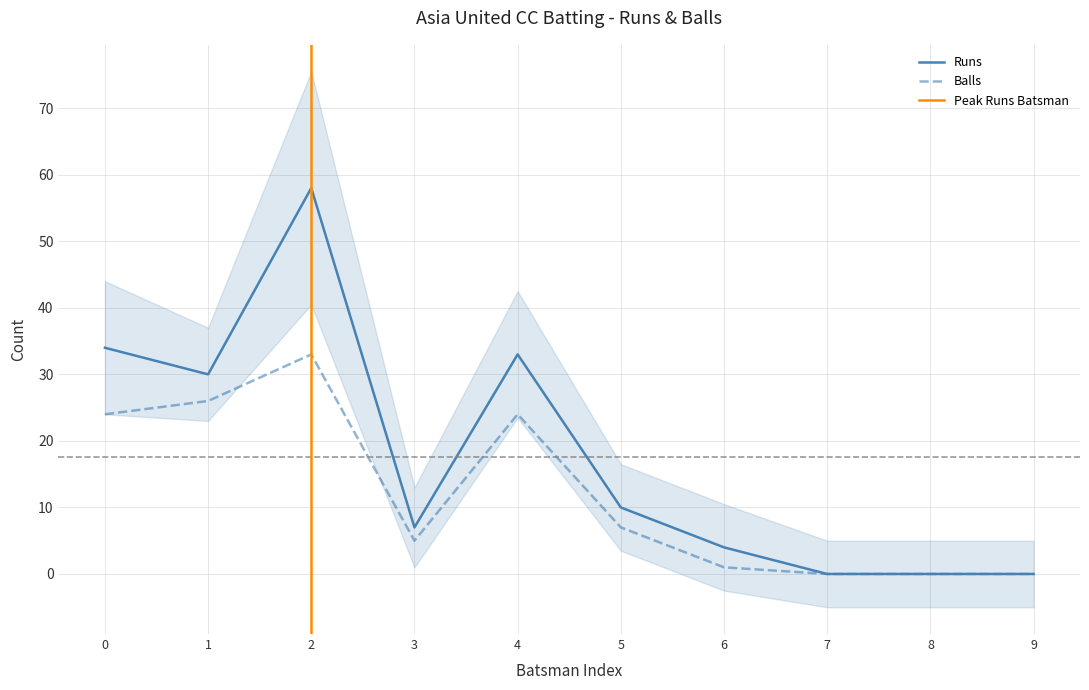

Rank the series by their average value, from highest to lowest.

Runs, Balls